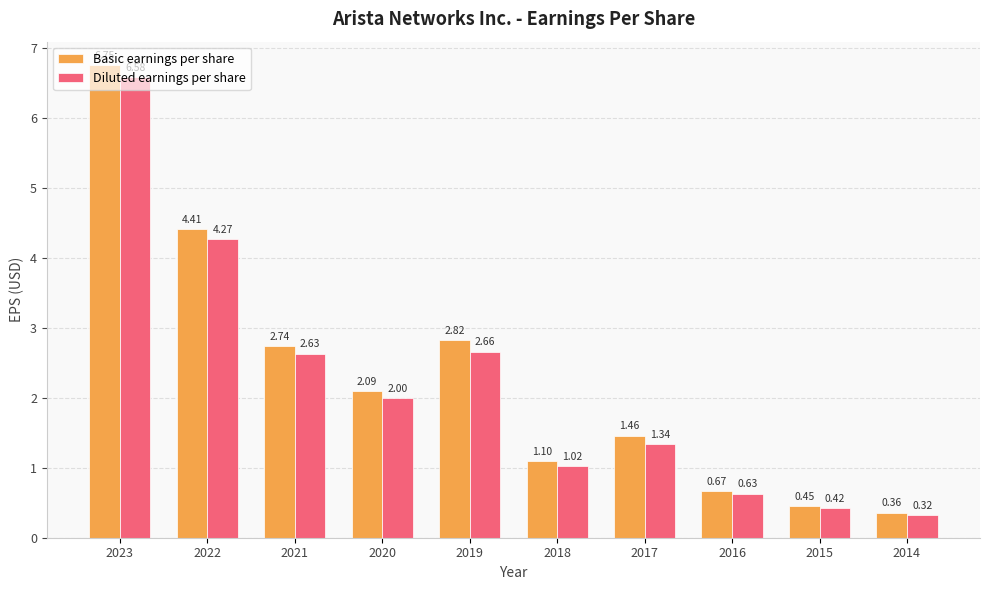

Rank the series by their average value, from lowest to highest.

Diluted earnings per share, Basic earnings per share